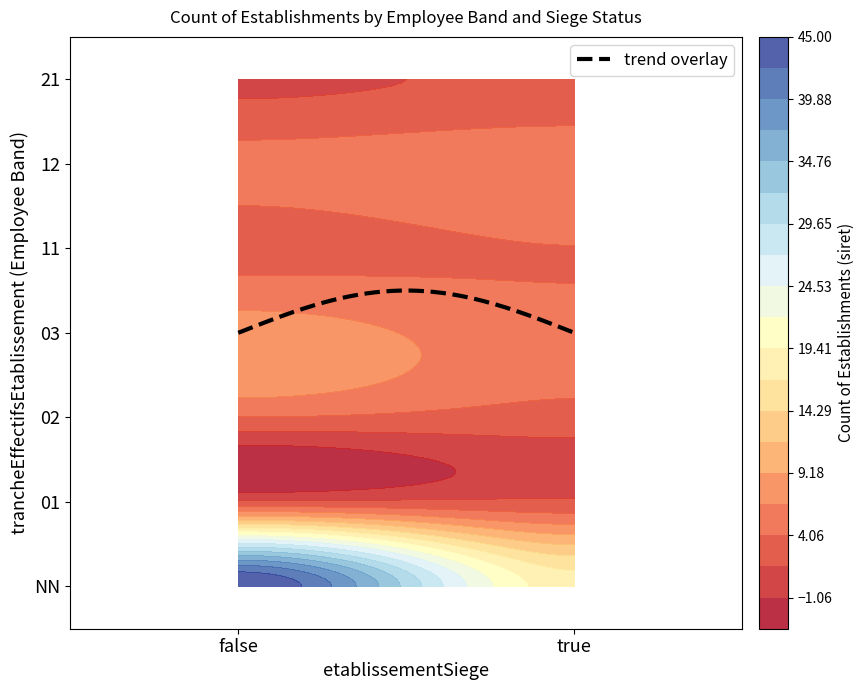

What is the change in value from 11_true to 12_true?

+2